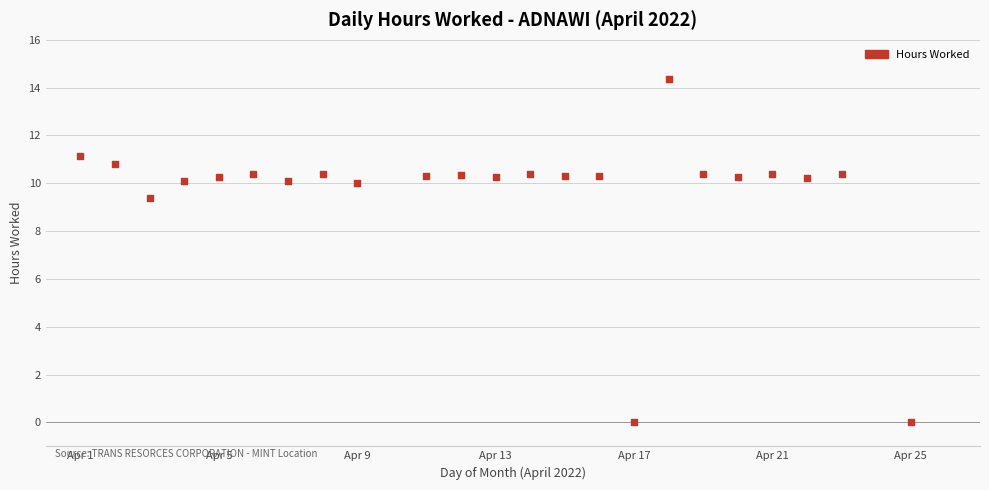

What Y value in the scatter plot is closest to 7?

9.4